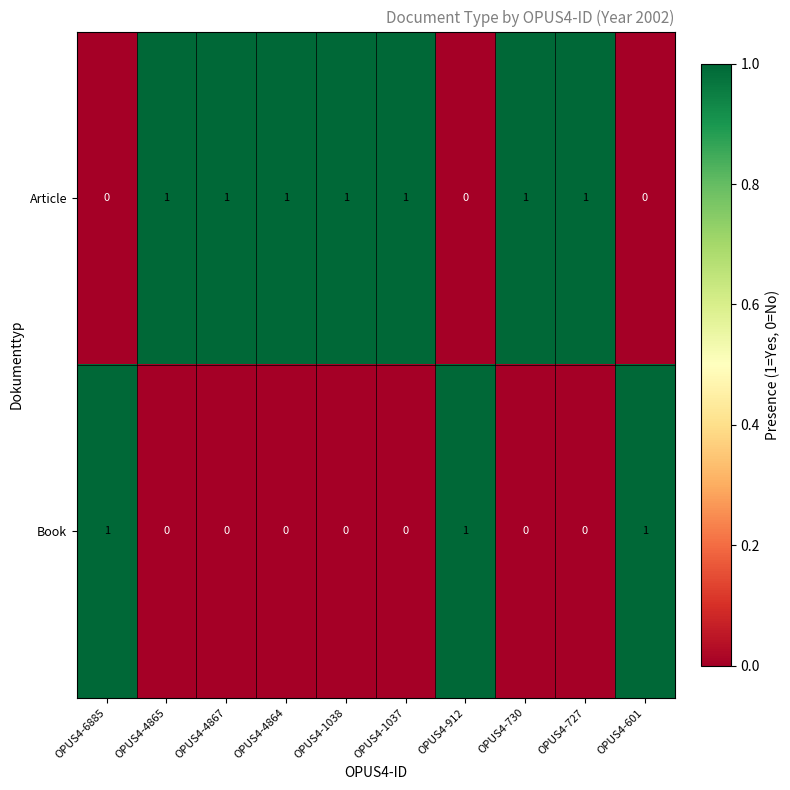

Which series has the largest total across all categories?

Article